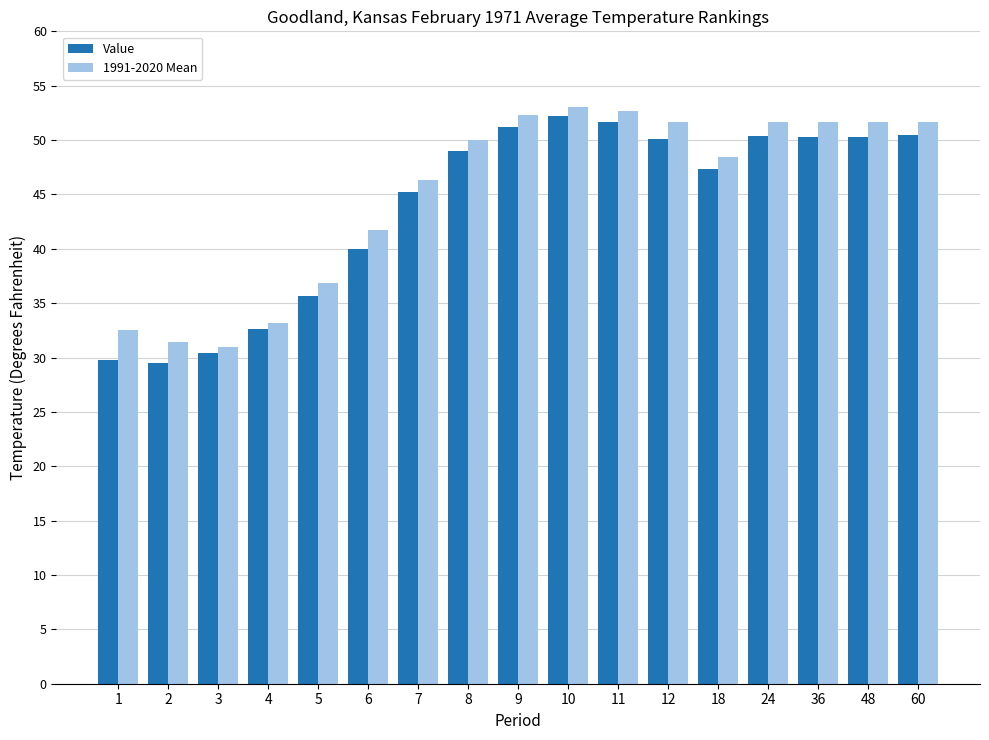

What is the maximum value for 1991-2020 Mean?

53.0